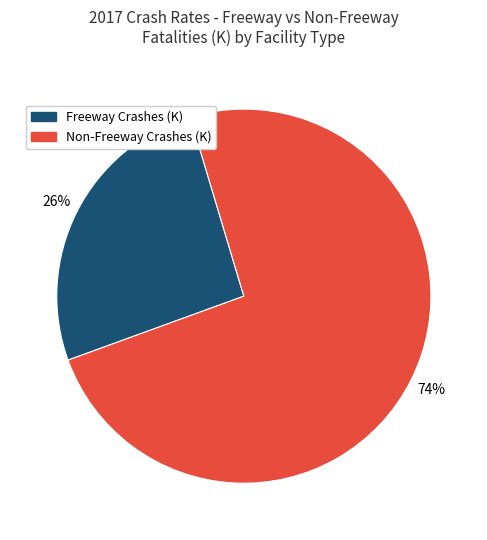

Which category has the biggest portion of the pie?

Non-Freeway Crashes (K)